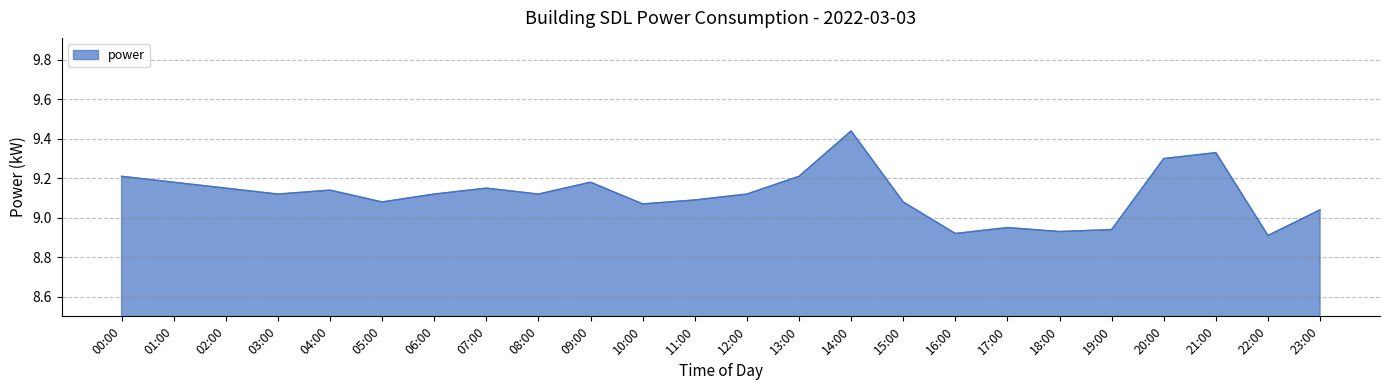

What is the change in value from 08:00 to 21:00?

+0.2